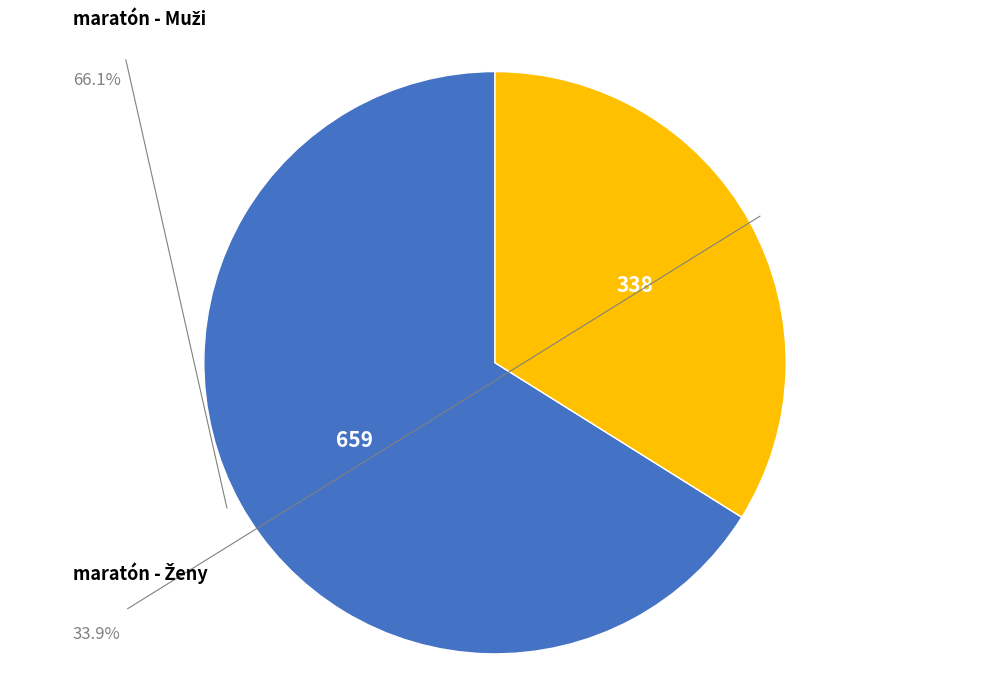

Is there any slice that represents more than half of the pie?

Yes